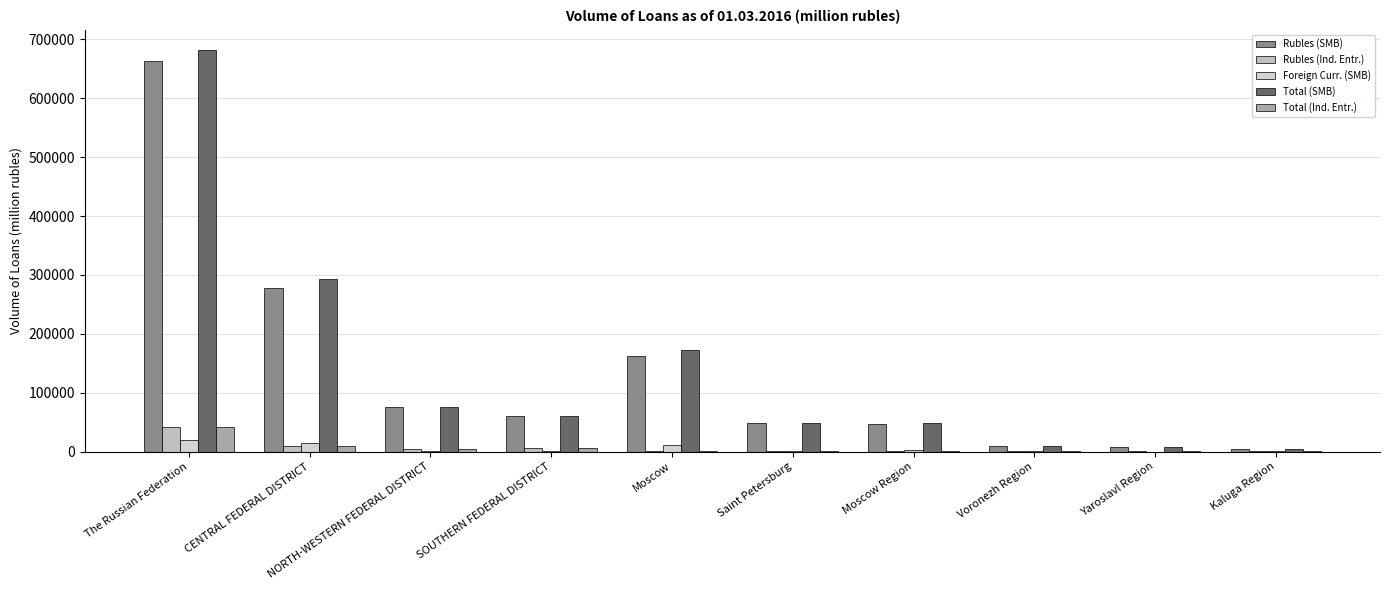

Which series has the widest spread of values?

Total (SMB)